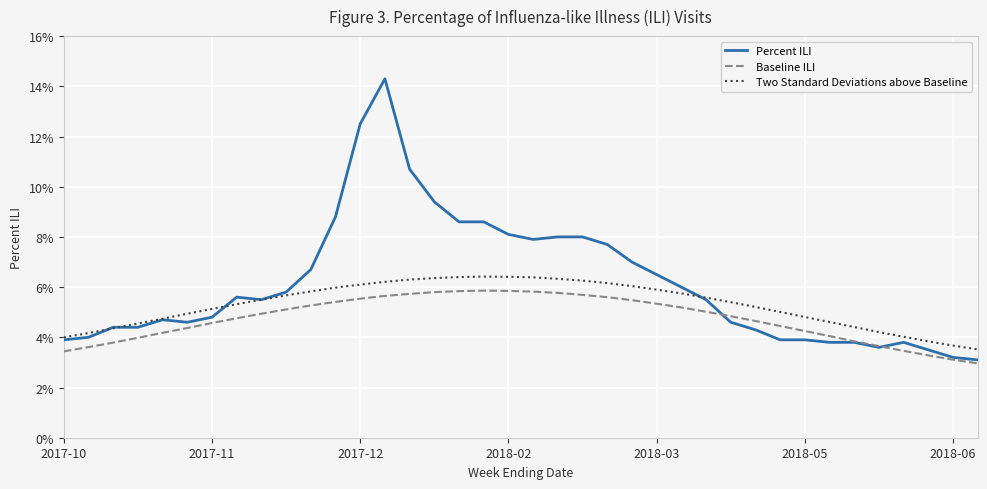

At how many categories does at least one series exceed 0?

38